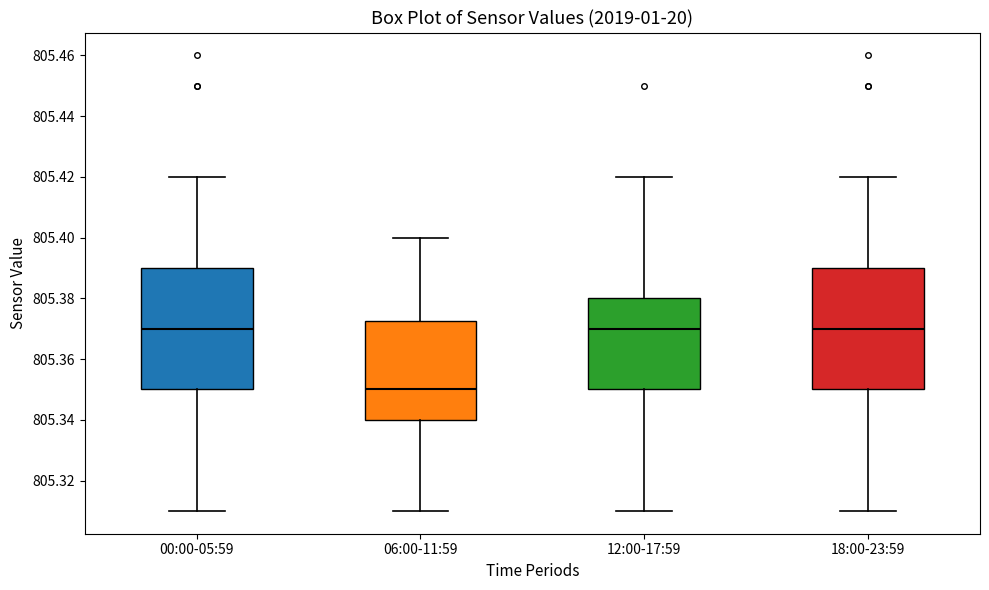

Reading left to right, transcribe this box plot: for each box, give where its median line is, the range the box spans, and where its two whiskers end, as read against the y-axis. The values are not printed on the chart, so give them approximately, as read against the axis.

00:00-05:59: median 805.370, box 805.350 to 805.390, whiskers 805.310 to 805.420
06:00-11:59: median 805.350, box 805.340 to 805.372, whiskers 805.310 to 805.400
12:00-17:59: median 805.370, box 805.350 to 805.380, whiskers 805.310 to 805.420
18:00-23:59: median 805.370, box 805.350 to 805.390, whiskers 805.310 to 805.420